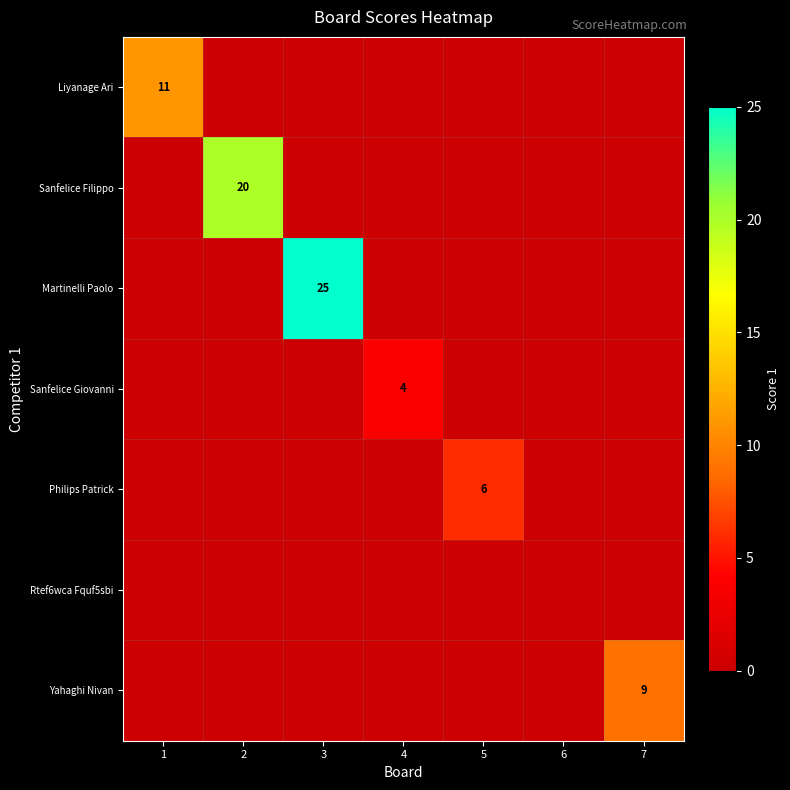

Is it true that Sanfelice Filippo equals 10 at 2?

False